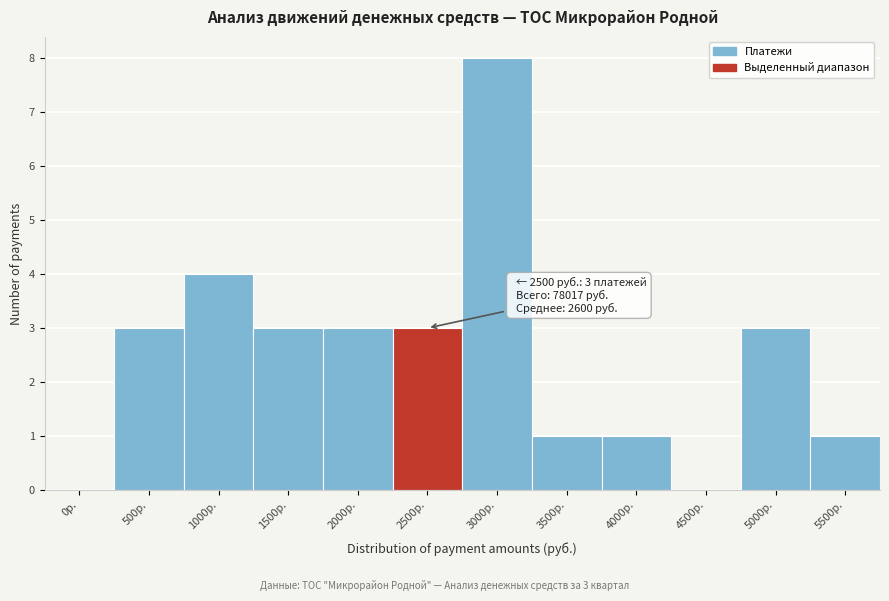

Reading left to right, what are all the values shown in this chart?

0р.=0	500р.=3	1000р.=4	1500р.=3	2000р.=3	2500р.=3	3000р.=8	3500р.=1	4000р.=1	4500р.=0	5000р.=3	5500р.=1